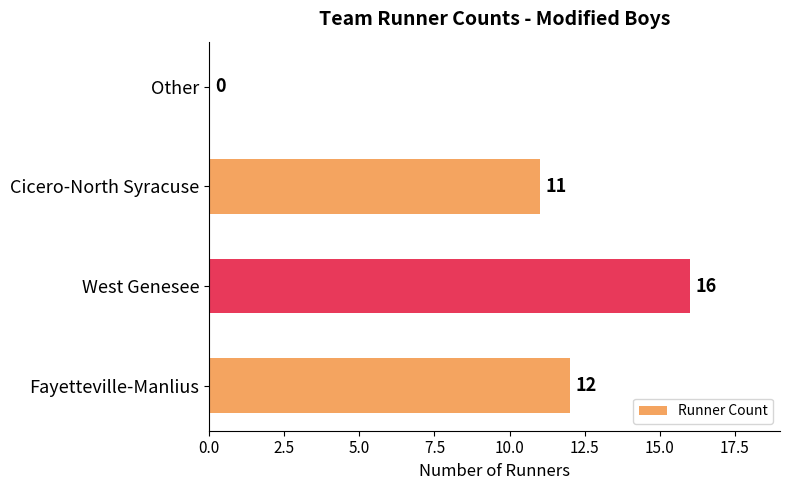

At which label is the value closest to 8?

Cicero-North Syracuse